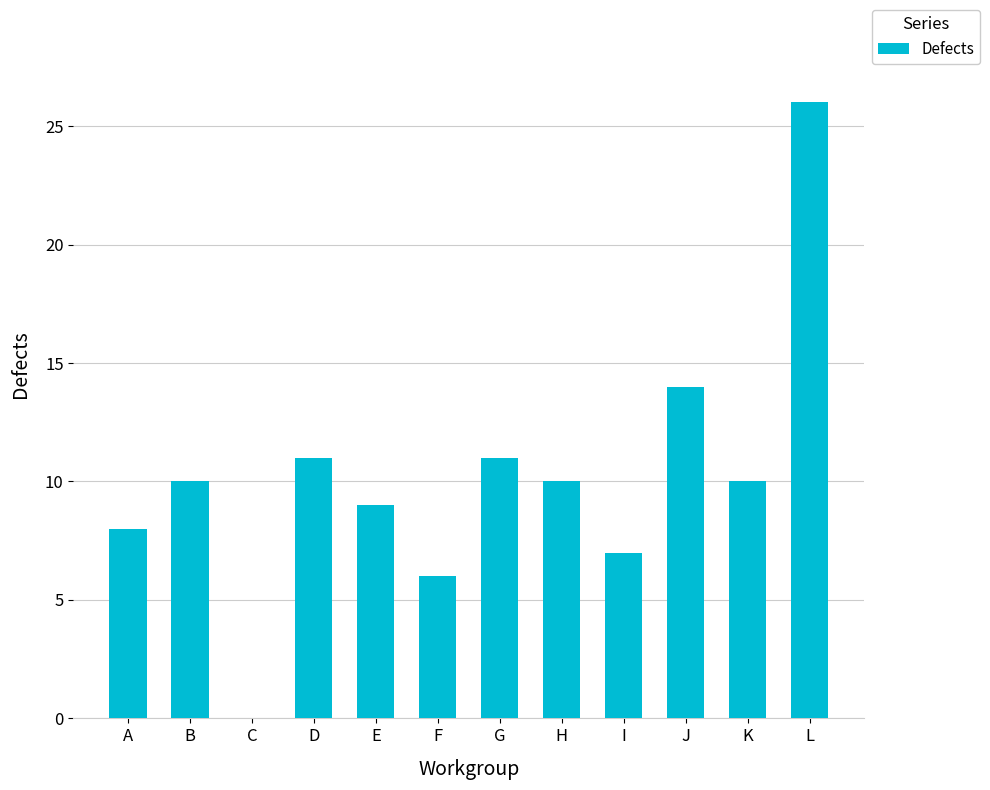

Which label corresponds to the largest value in the chart?

L